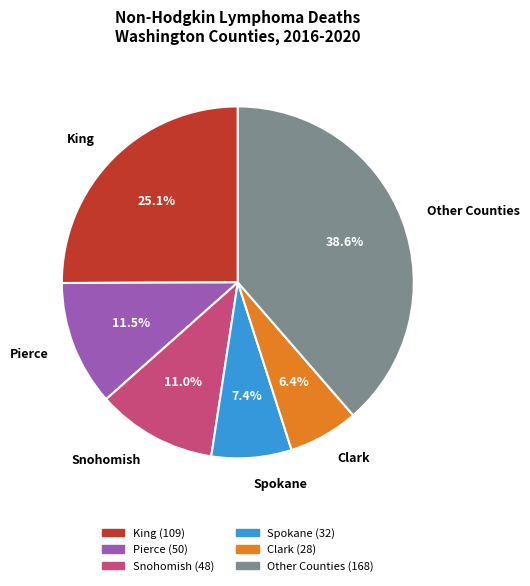

What is the largest slice in the pie chart?

Other Counties